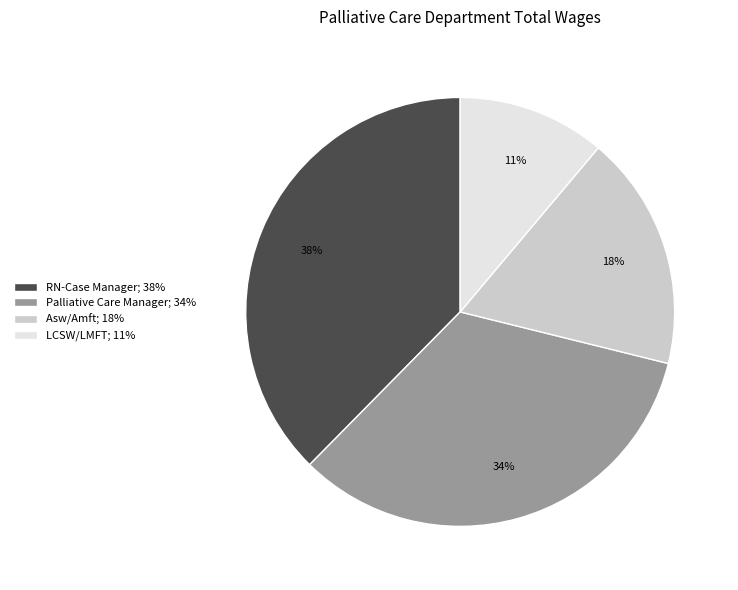

Count the number of slices in the pie.

4